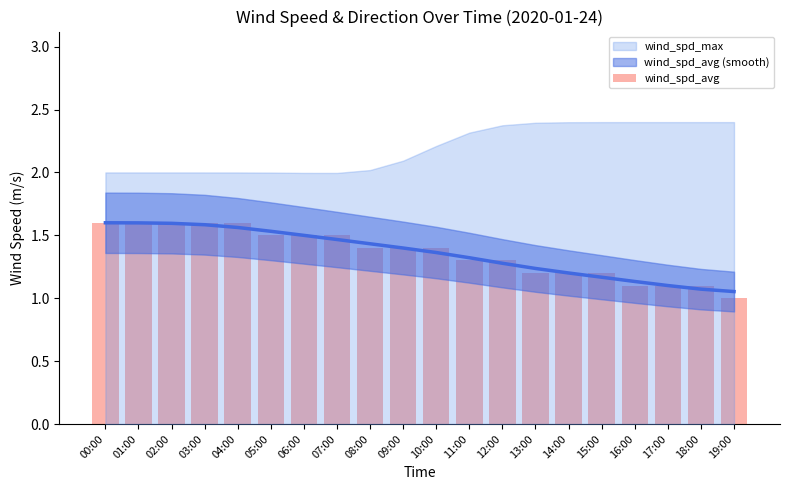

What is the ratio of the value at 05:00 to the value at 18:00?

1.4